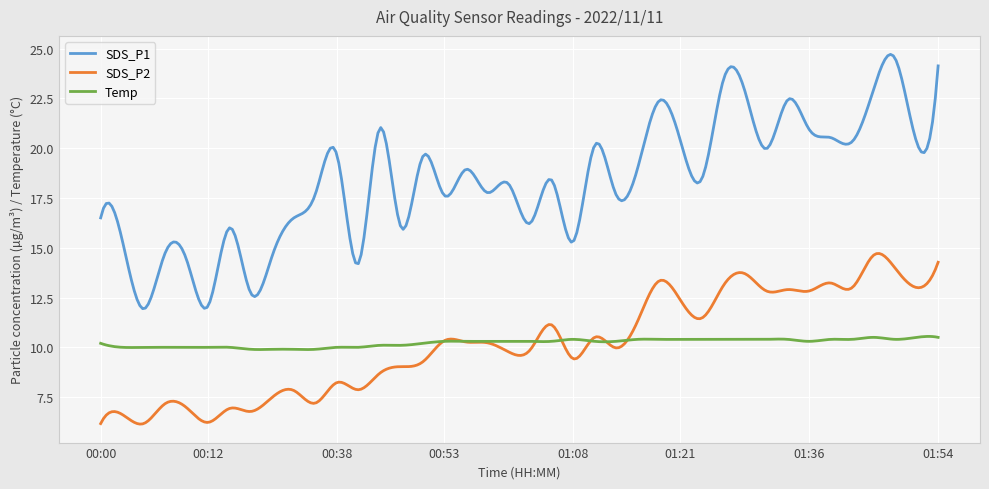

List the series in order of their peak value, highest first.

SDS_P1, SDS_P2, Temp